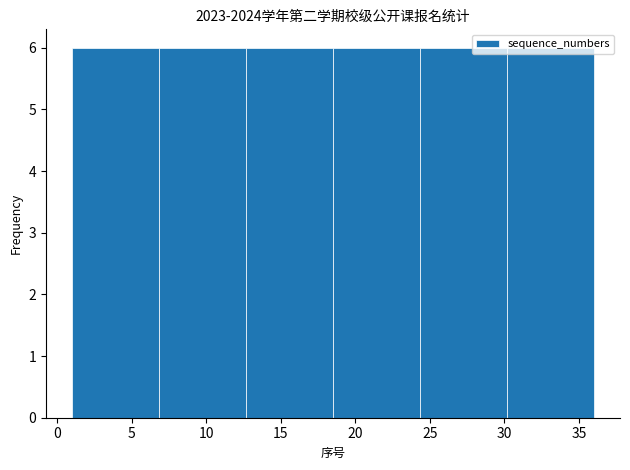

How tall is the bar that spans 1.0 to 7.0 on the x-axis? Neither the bar edges nor the heights are printed on the chart, so give them approximately, as read against the axes.

6